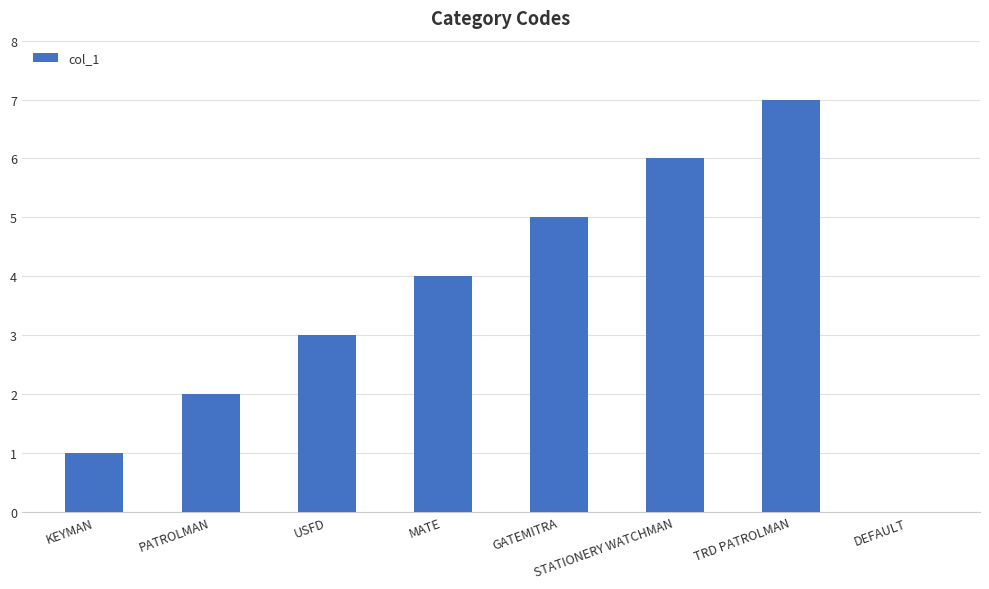

What is the maximum value shown in the chart?

7